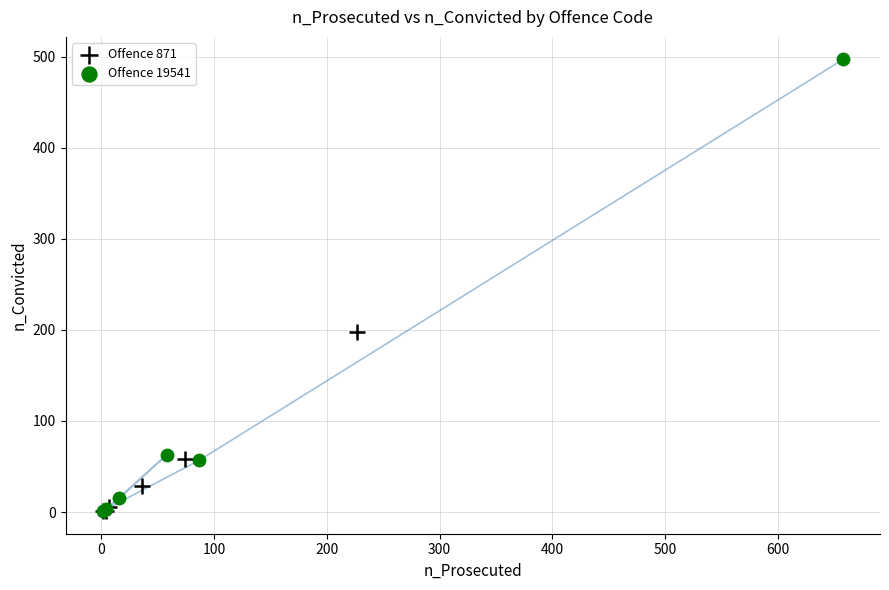

Which series contains the highest Y value?

Offence 19541